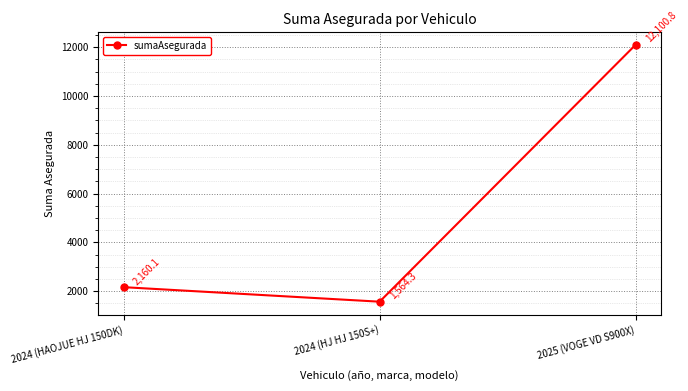

Reading left to right, extract all data points from this chart.

2160.1	1564.3	12100.8